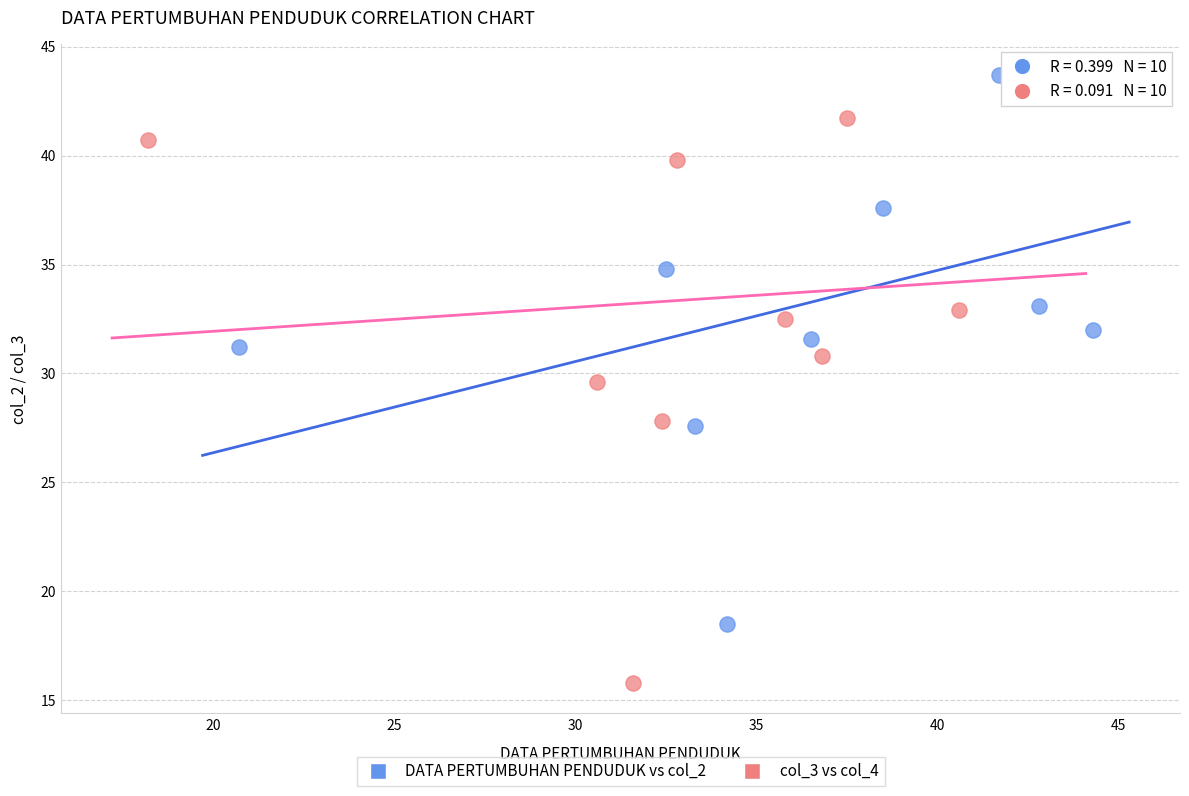

Which series has the widest spread of Y values?

col_3 vs col_4